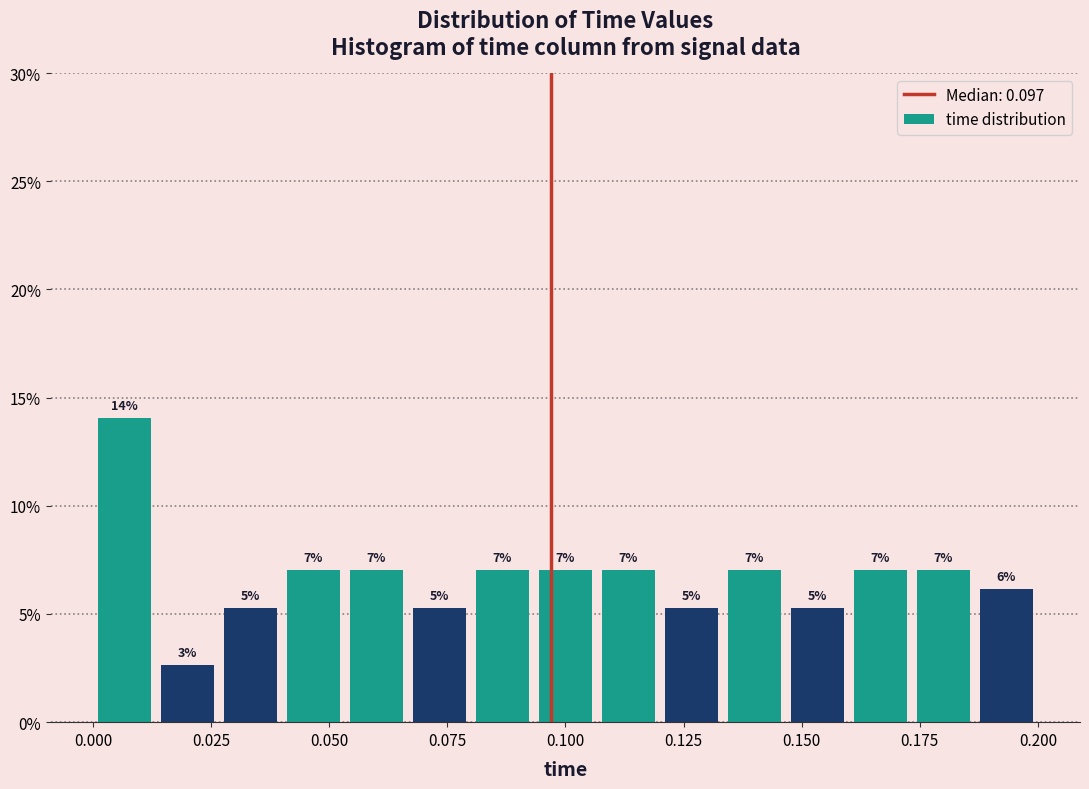

Around what value on the x-axis is the tallest bar? Give the approximate position of its centre, as read against the axis.

0.005